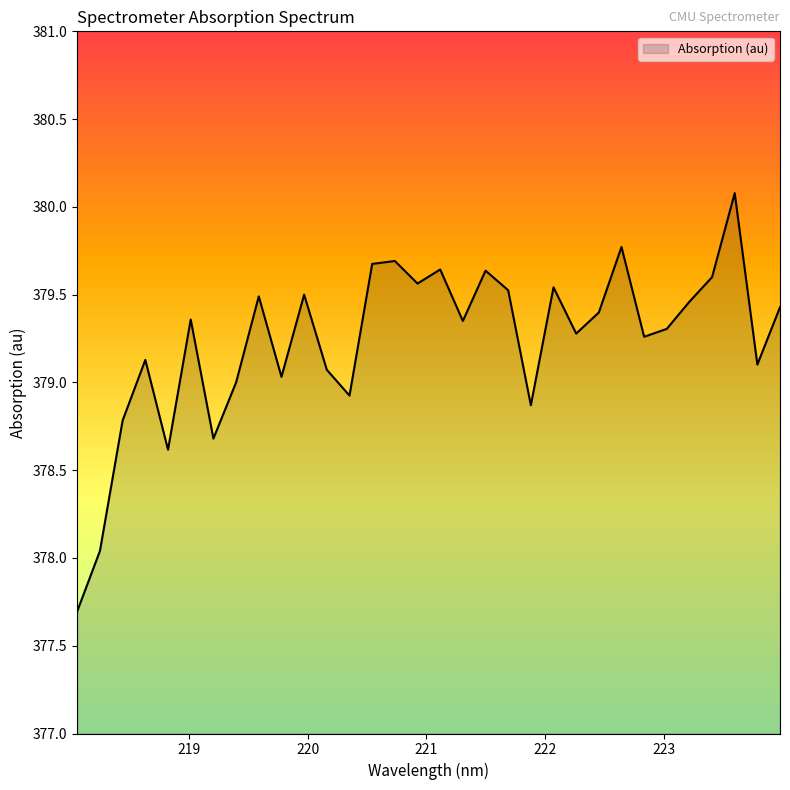

What is the difference between the maximum and minimum values?

2.4